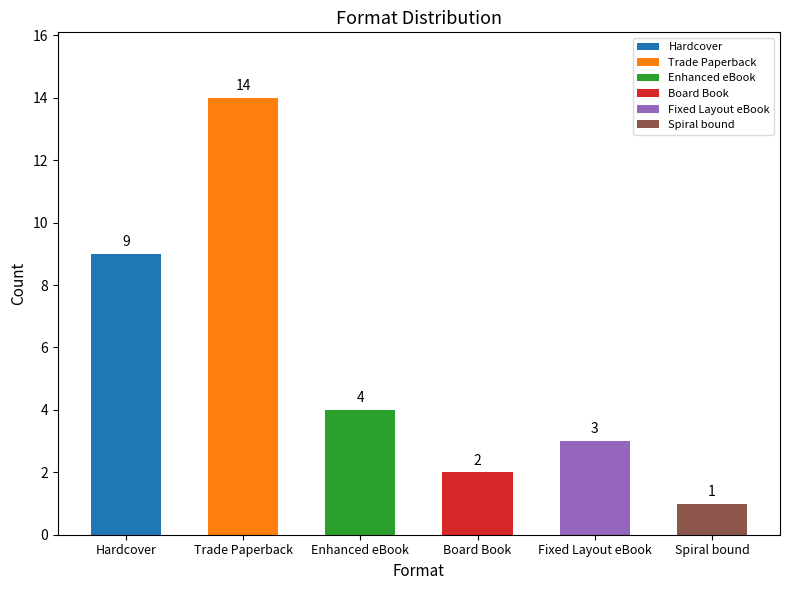

What is the label of the 2nd bar from the right?

Fixed Layout eBook